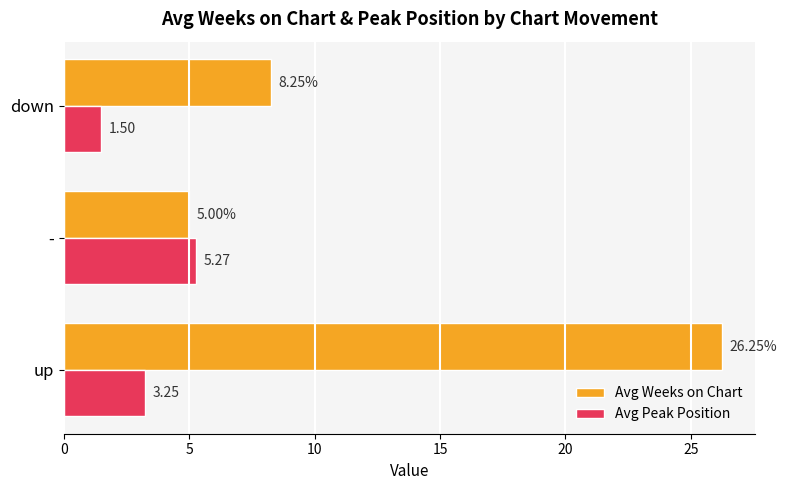

Rank the categories by Avg Peak Position value from lowest to highest.

down, up, -